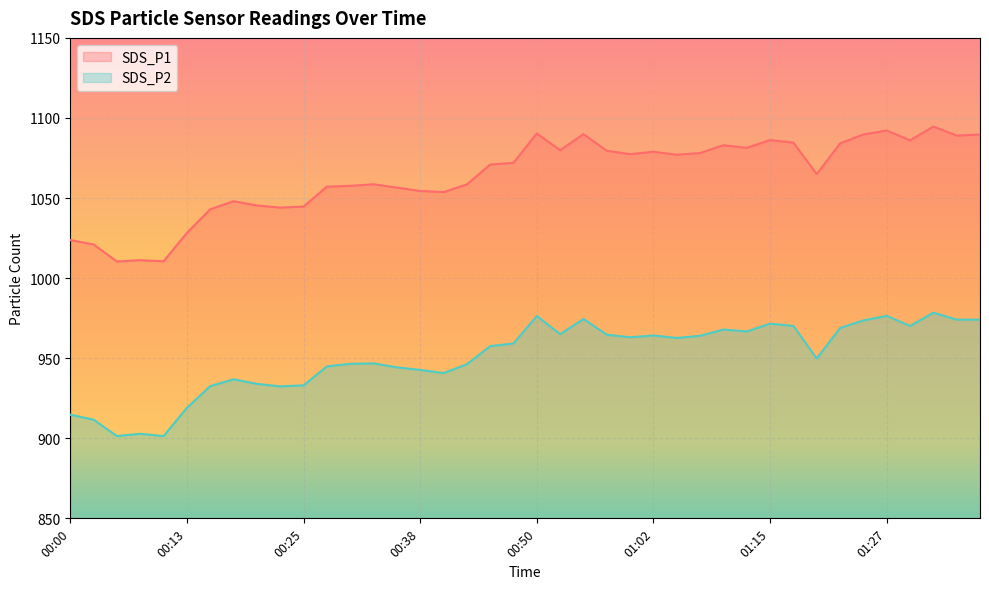

At which category is the sum across all series the highest?

01:32